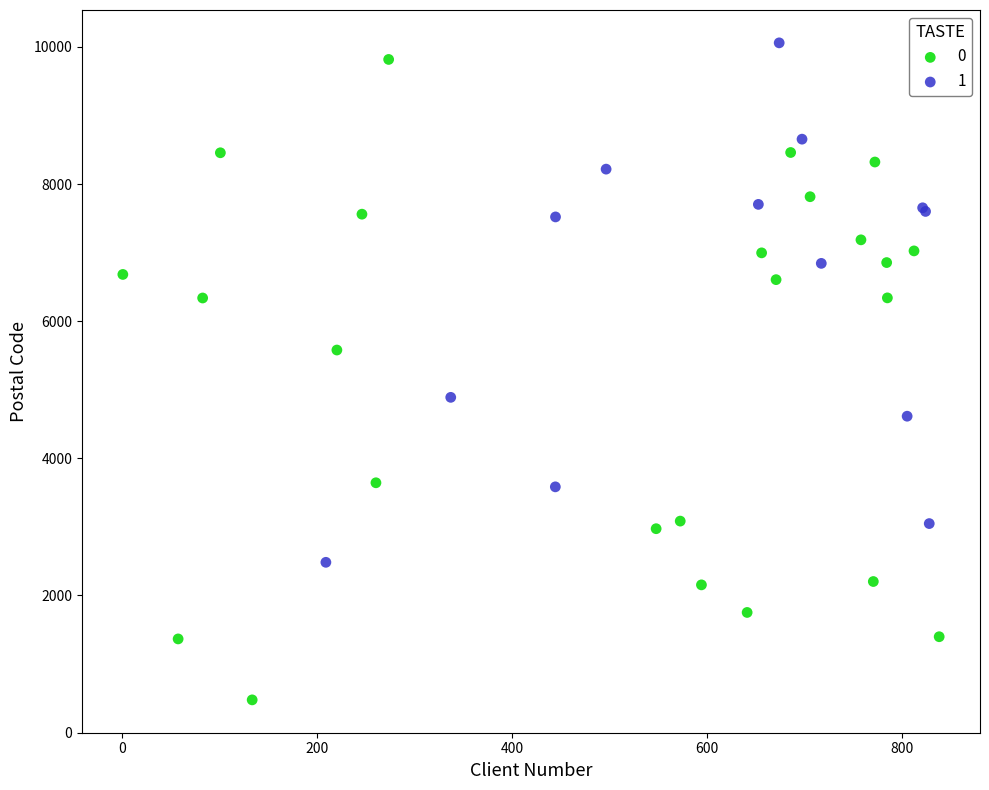

What are all the series names shown in the legend?

0, 1